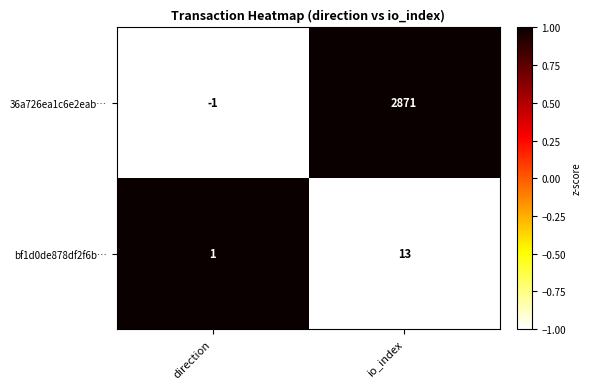

Read the bf1d0de878df2f6b… value at io_index, to the nearest 10.

10